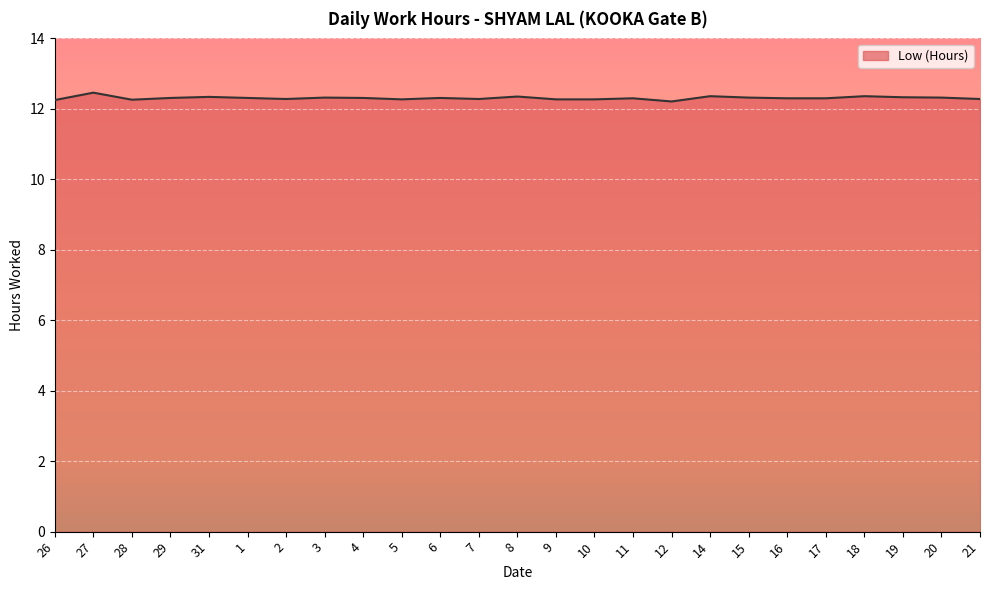

True or false: the data shows 12.3 at 20.

True